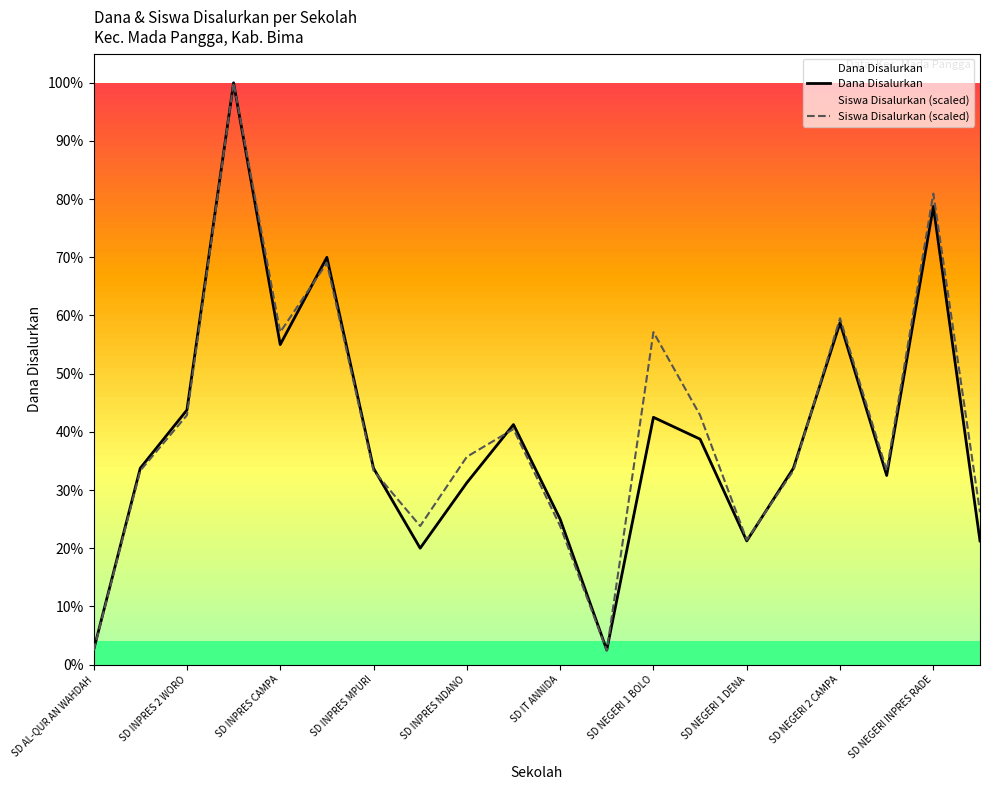

Between SD NEGERI 1 DENA and SD NEGERI 2 CAMPA, which is larger?

SD NEGERI 2 CAMPA